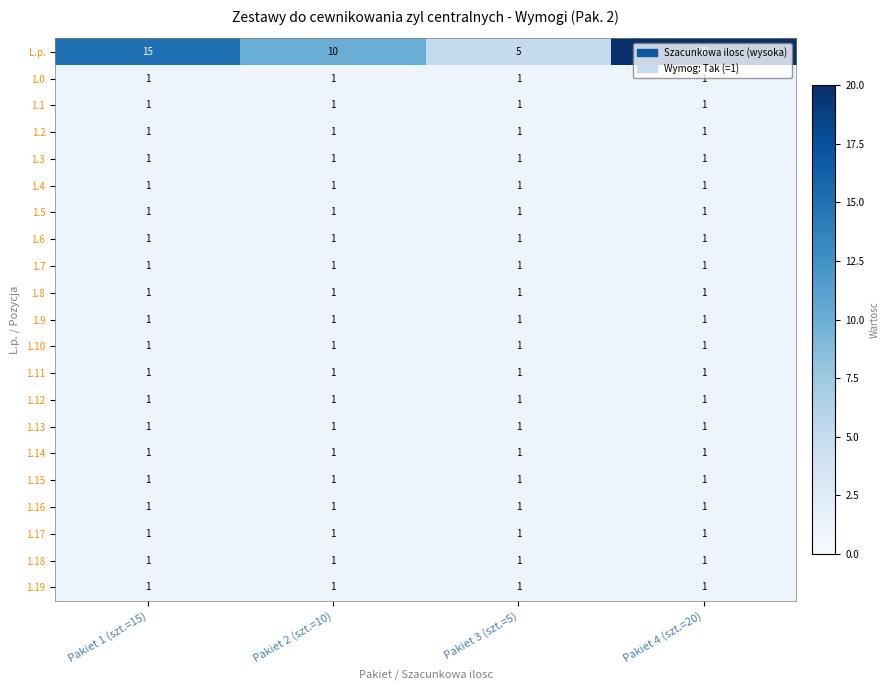

What is the greatest value displayed?

20